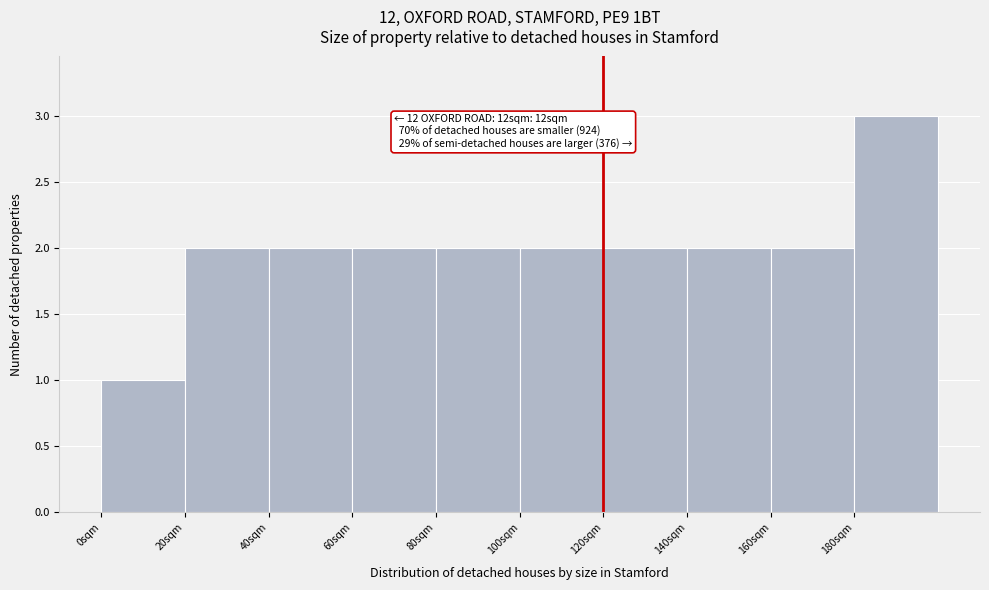

Reading left to right, what are all the values shown in this chart?

0sqm=1	20sqm=2	40sqm=2	60sqm=2	80sqm=2	100sqm=2	120sqm=2	140sqm=2	160sqm=2	180sqm=3